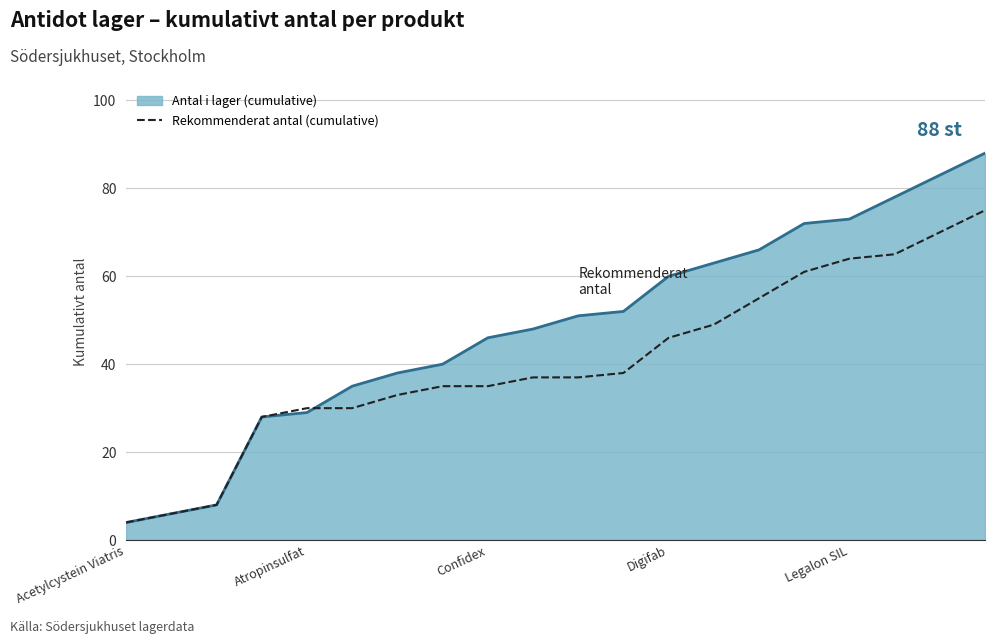

Which series has the largest range (max minus min)?

Antal i lager (cumulative)